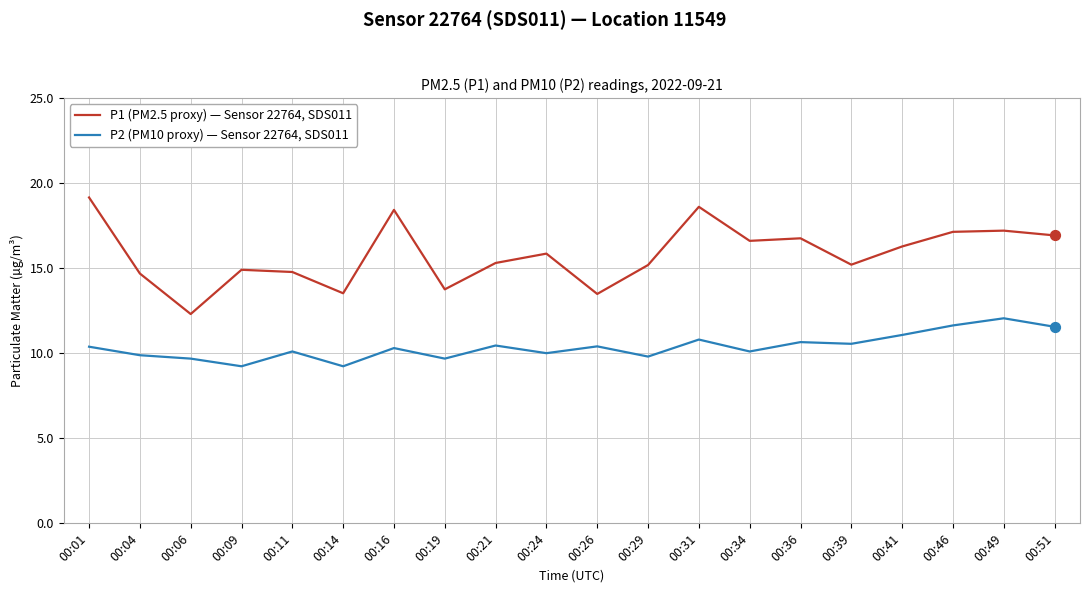

What is the difference between the highest and lowest values at 00:14?

4.3